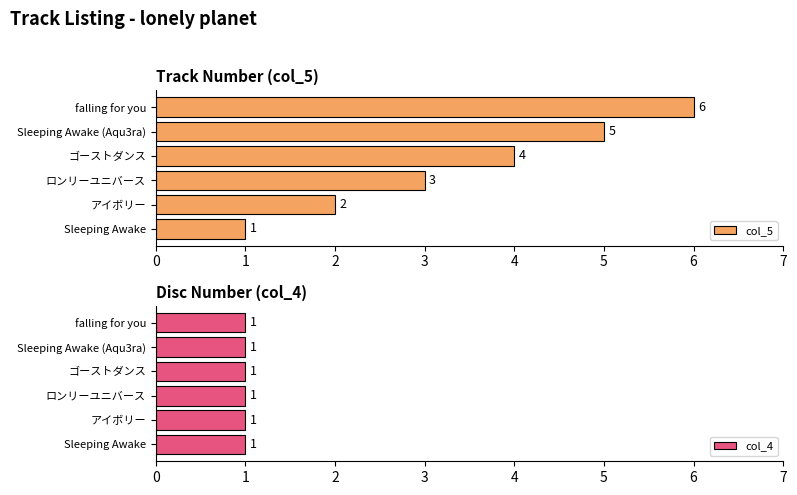

True or false: col_5 has a value of 3 at ロンリーユニバース.

True